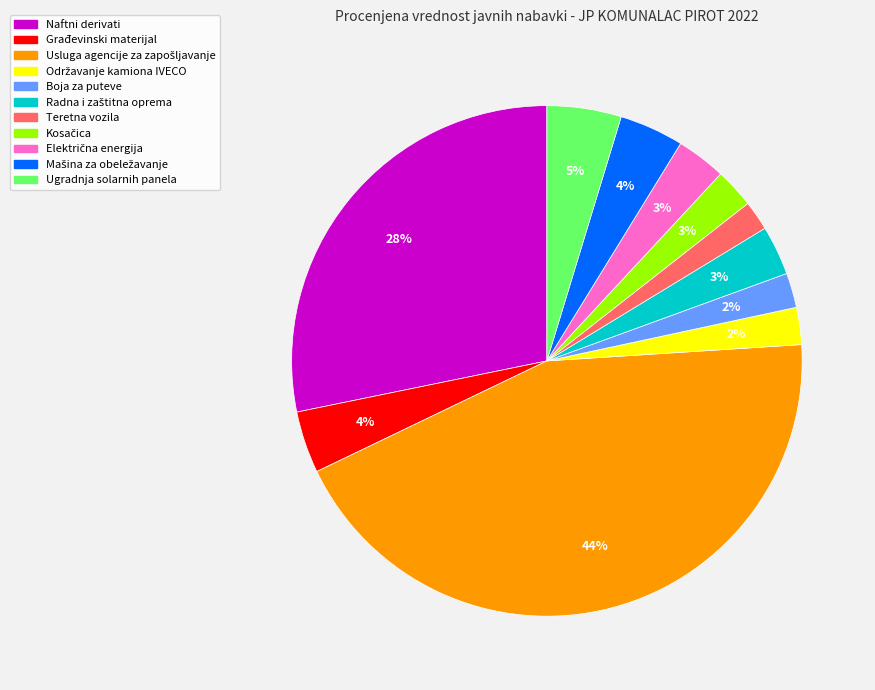

Do Građevinski materijal and Naftni derivati together represent more than half of the pie?

No